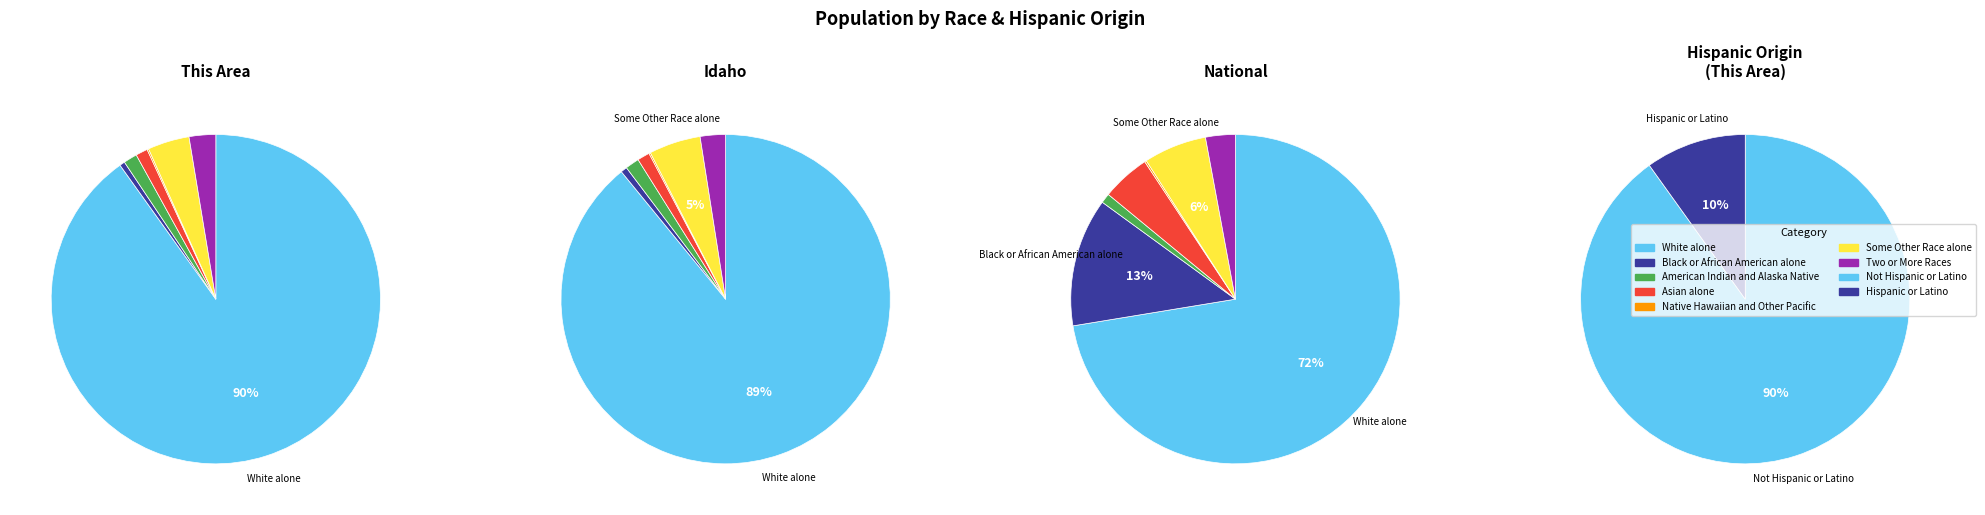

To the nearest percent, what percentage of the pie is Two or More Races?

3%